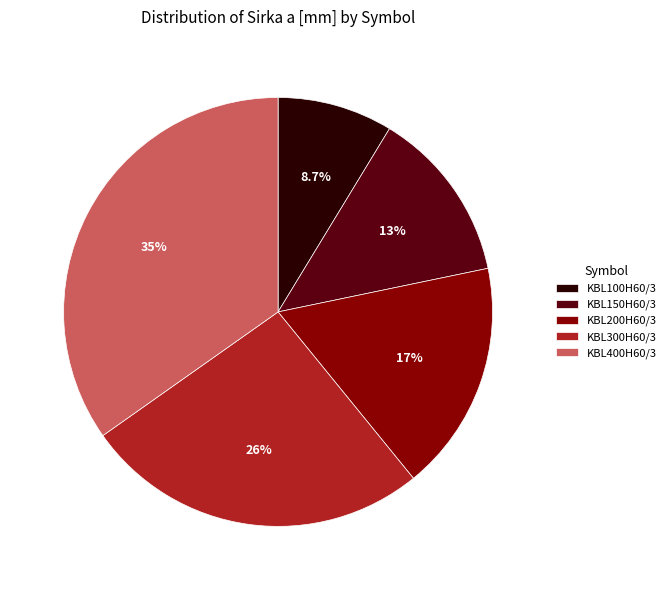

To the nearest percent, what percentage of the pie is KBL400H60/3?

35%